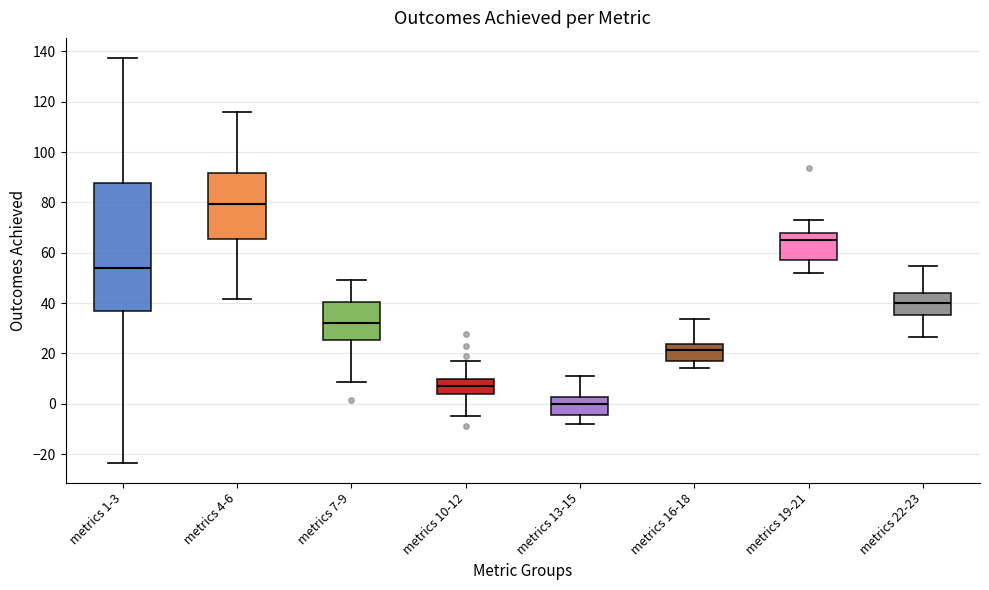

Reading left to right, read every box against the y-axis: the position of its median line, the range the box covers, and the ends of its whiskers. The values are not printed on the chart, so give them approximately, as read against the axis.

metrics 1-3: median 54, box 38 to 88, whiskers -24 to 138
metrics 4-6: median 80, box 66 to 92, whiskers 42 to 116
metrics 7-9: median 32, box 26 to 40, whiskers 8 to 50
metrics 10-12: median 8, box 4 to 10, whiskers -4 to 16
metrics 13-15: median 0, box -4 to 2, whiskers -8 to 10
metrics 16-18: median 22, box 18 to 24, whiskers 14 to 34
metrics 19-21: median 66, box 58 to 68, whiskers 52 to 74
metrics 22-23: median 40, box 36 to 44, whiskers 26 to 54